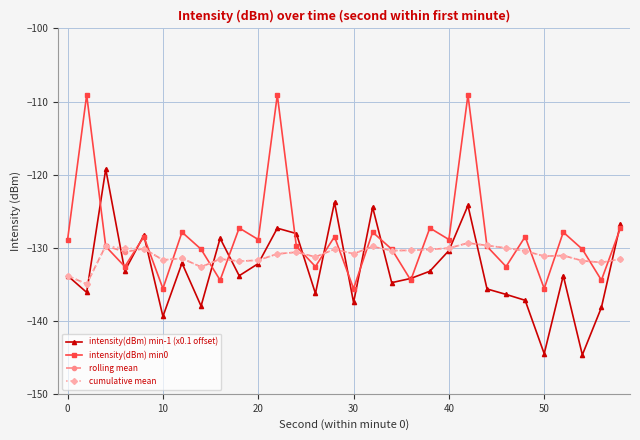

What is the highest value of the rolling mean series?

-129.4